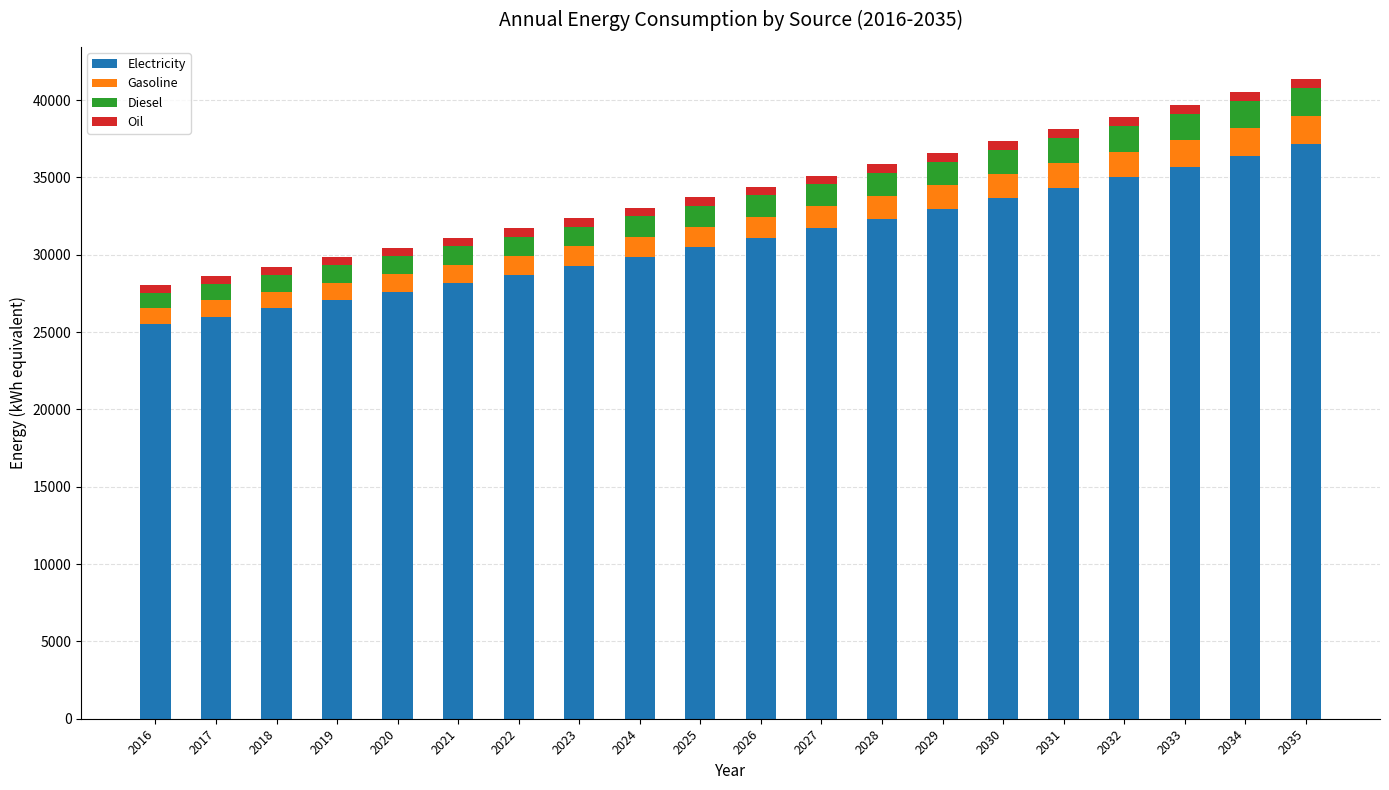

The value of Electricity at 2031 is 50068. True or false?

False